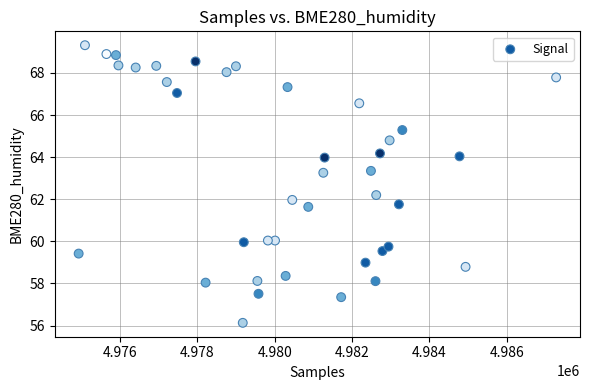

What is the range of X values (max minus min)?

12348.0